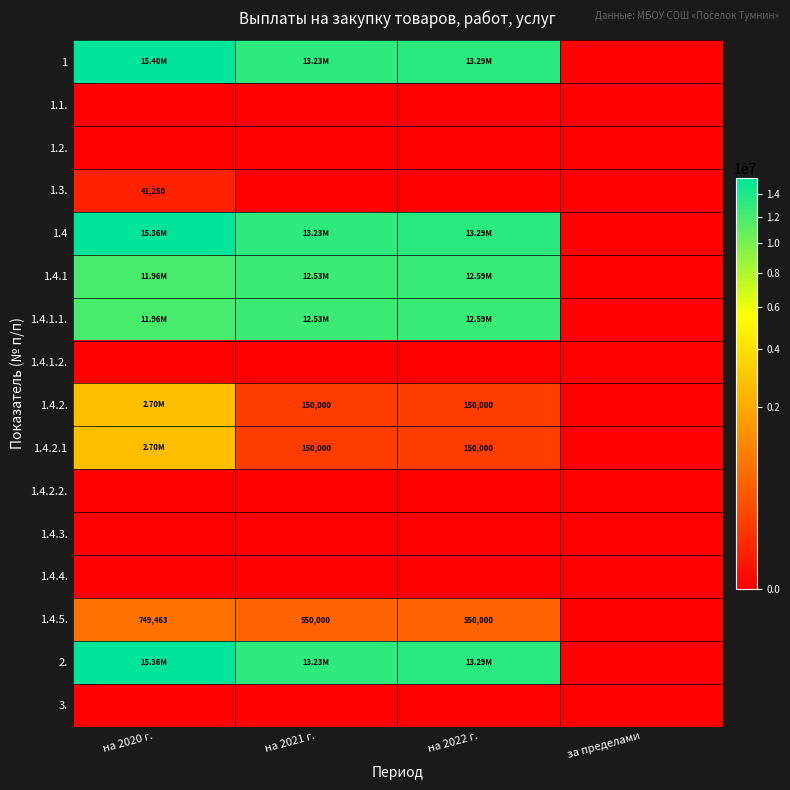

Which series has the largest total across all categories?

1